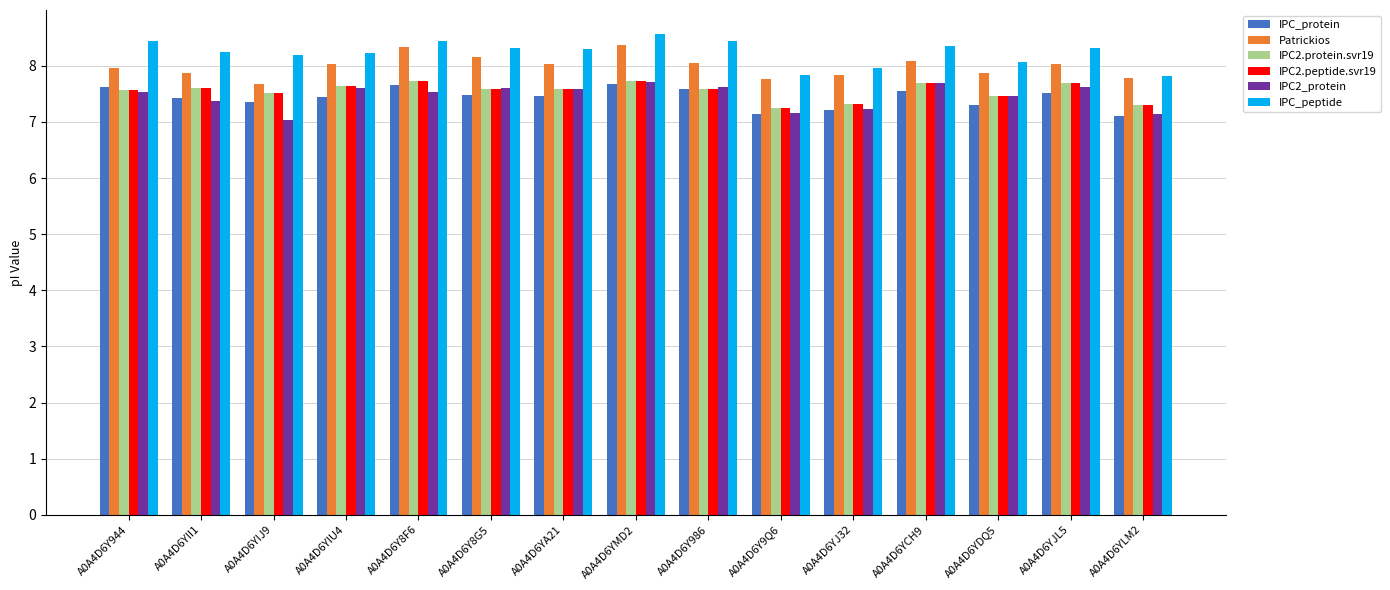

What is the label of the 6th bar from the left?

A0A4D6Y8G5